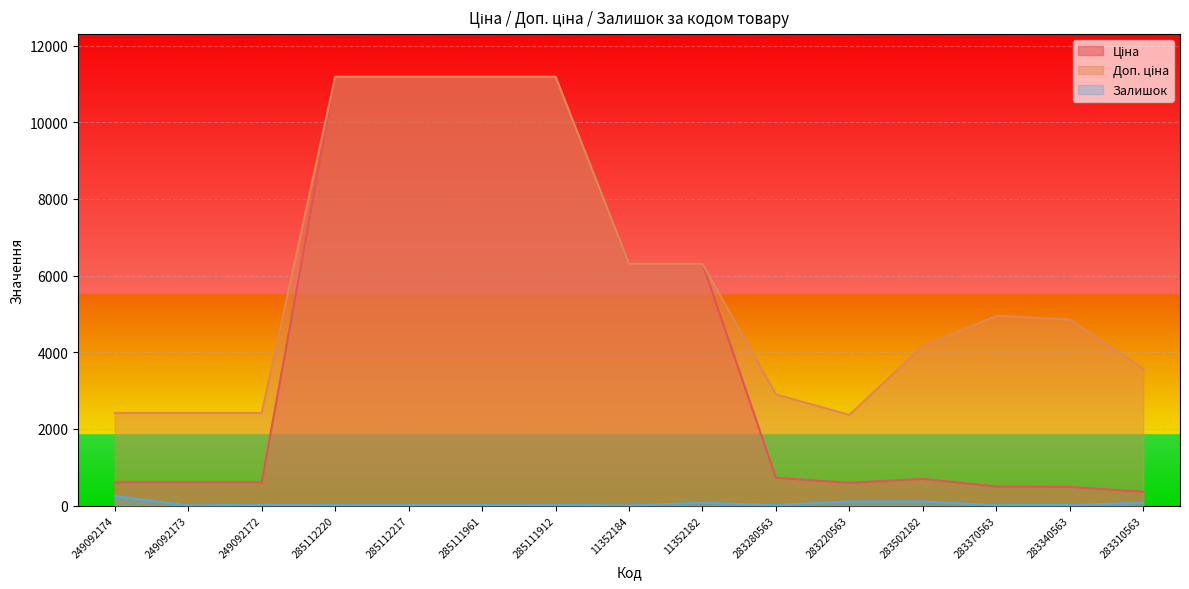

Rank the series by their maximum value, from highest to lowest.

Ціна, Доп. ціна, Залишок